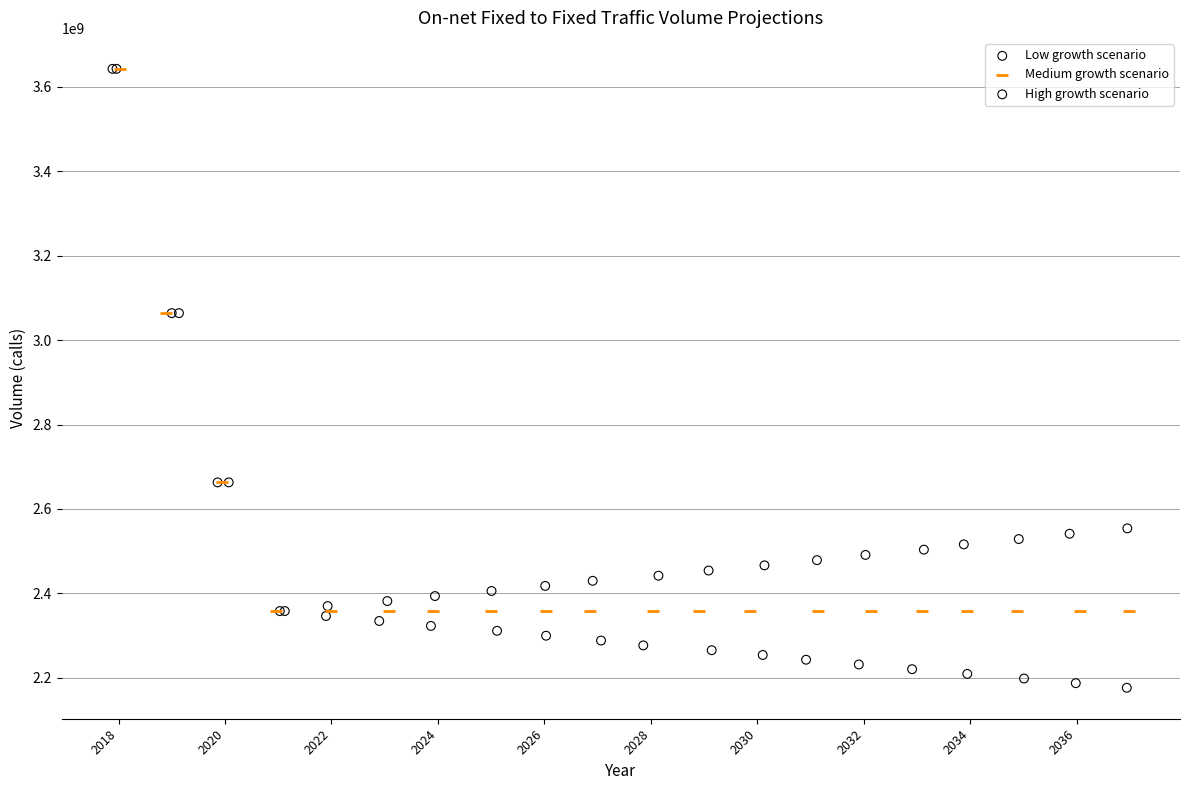

Which series has the largest Y range (max minus min)?

Low growth scenario